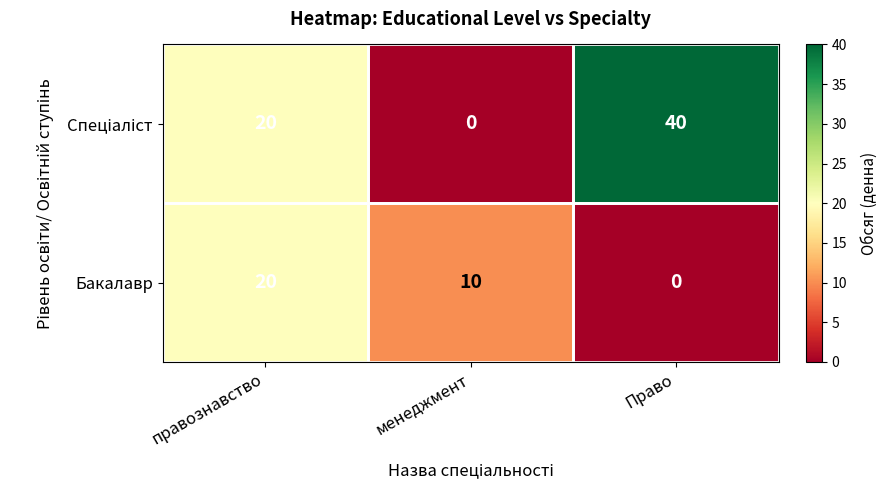

What is the spread (max minus min) of values at менеджмент?

10